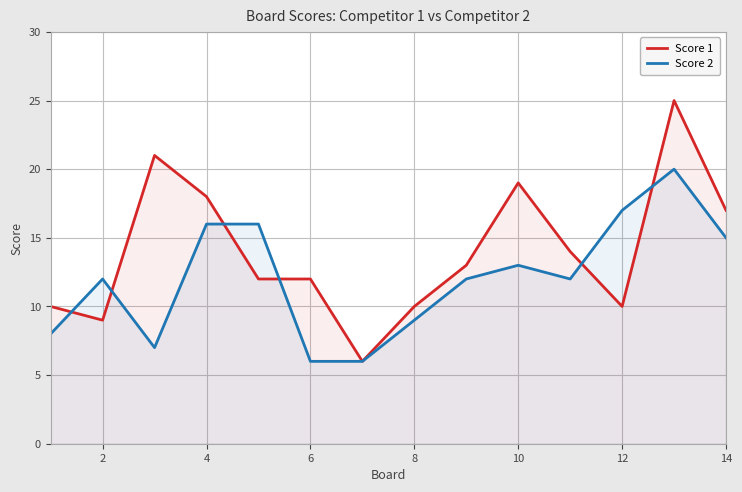

At which category does Score 1 reach its first local valley?

2